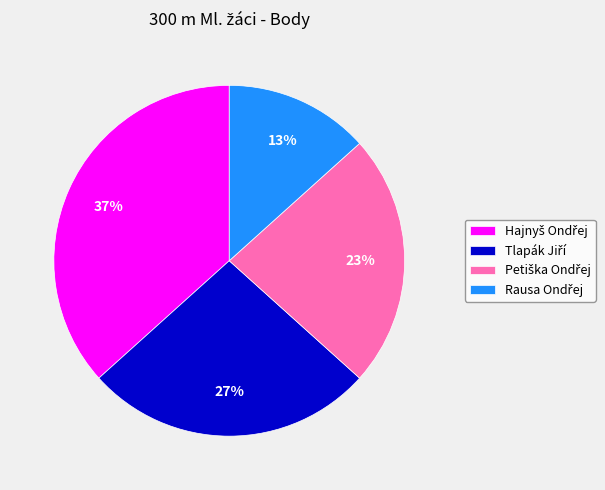

Is there a majority slice in this chart?

No